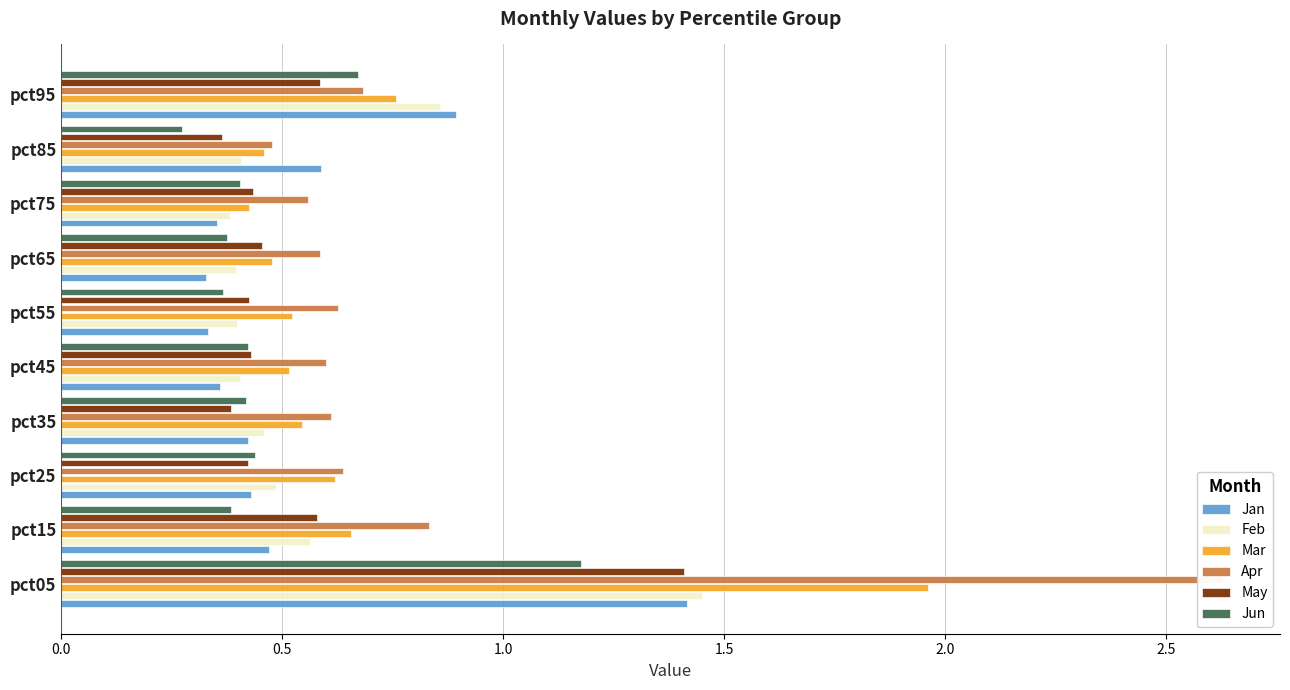

How many May values are between 0 and 1?

9